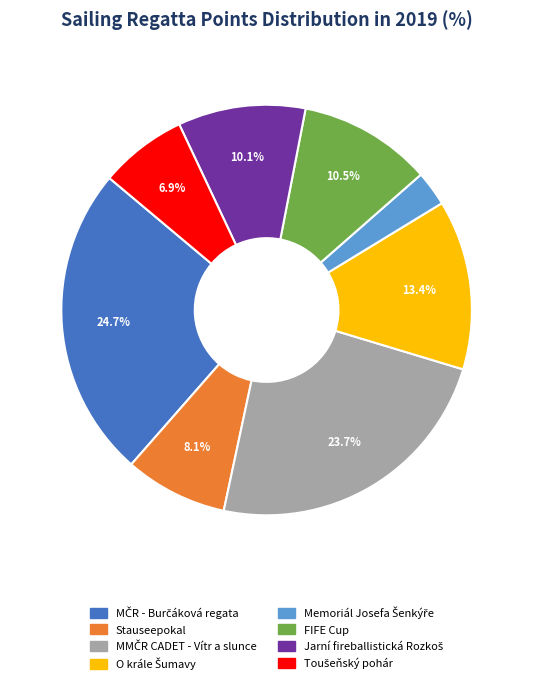

Is there any slice that represents more than half of the pie?

No